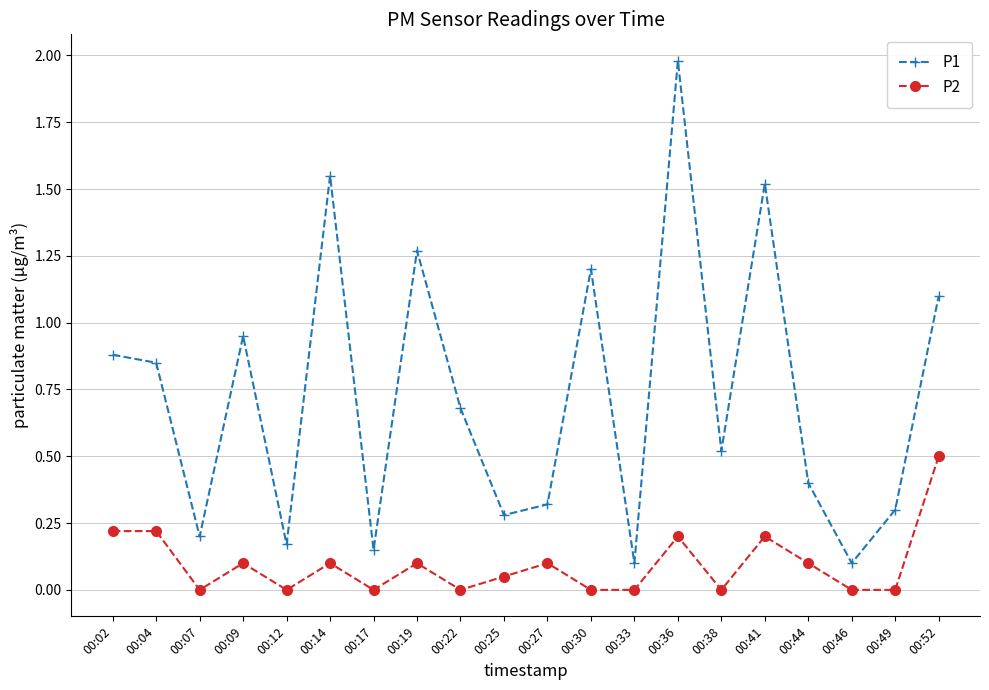

At which label does P1 reach its peak?

00:36